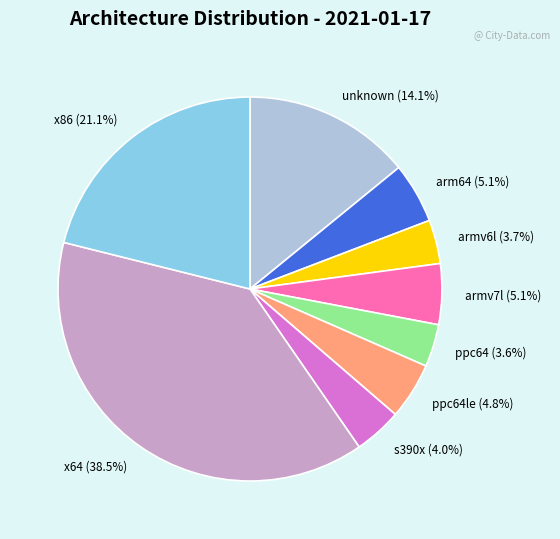

How many segments does this pie chart have?

9